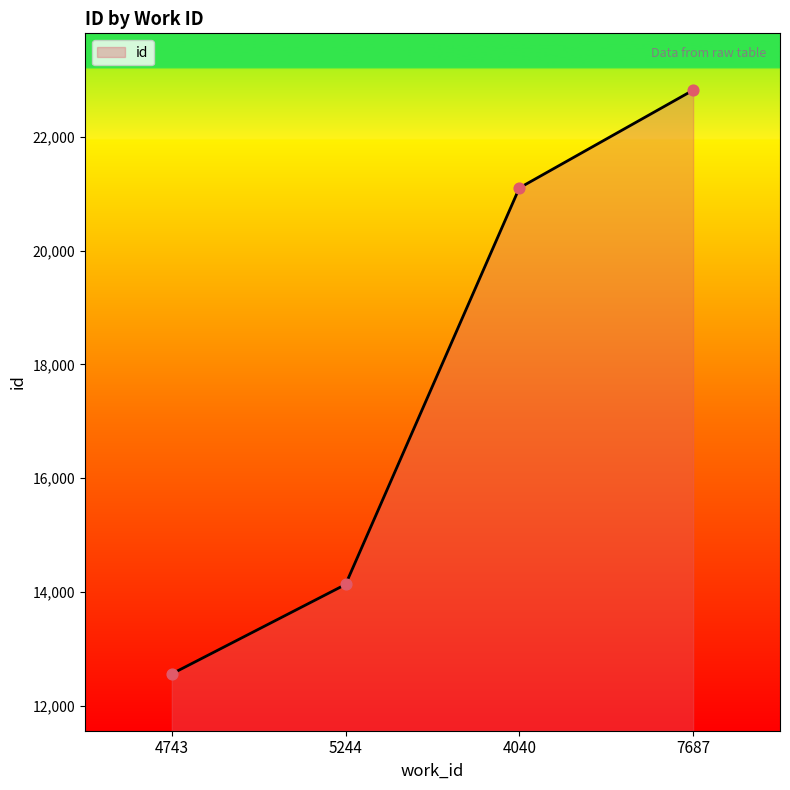

Approximately how many times larger is the value at 4040 compared to 7687?

0.9